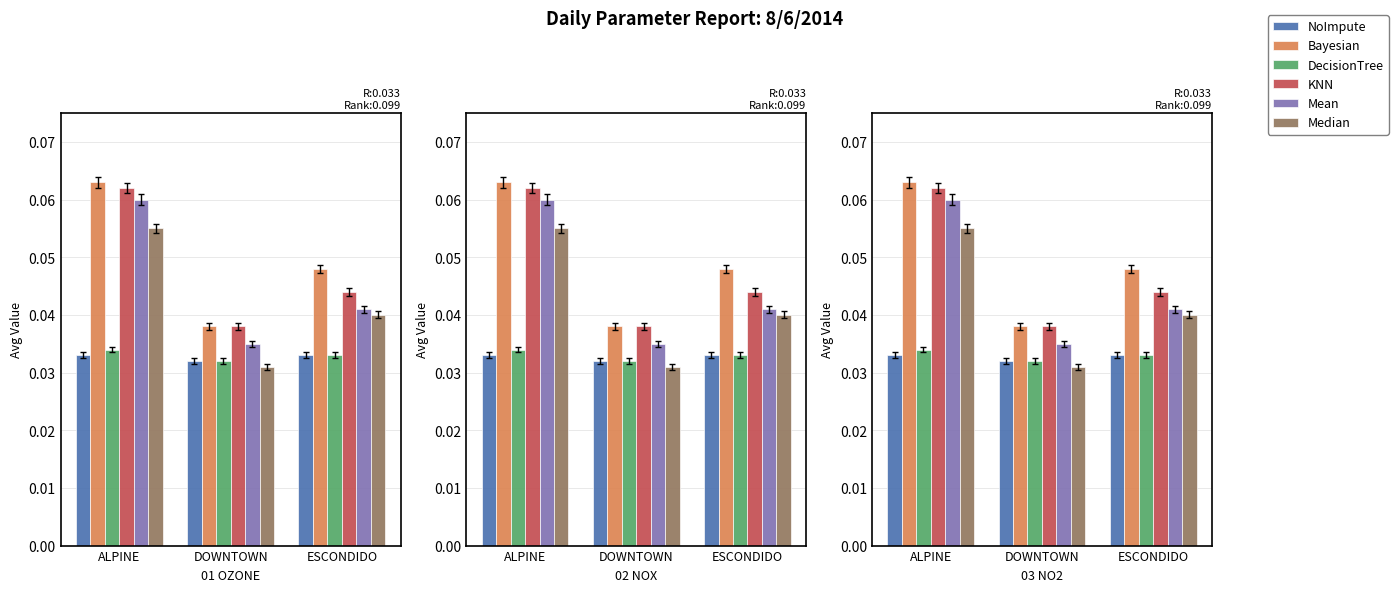

What is the label of the 3rd bar from the right?

ALPINE